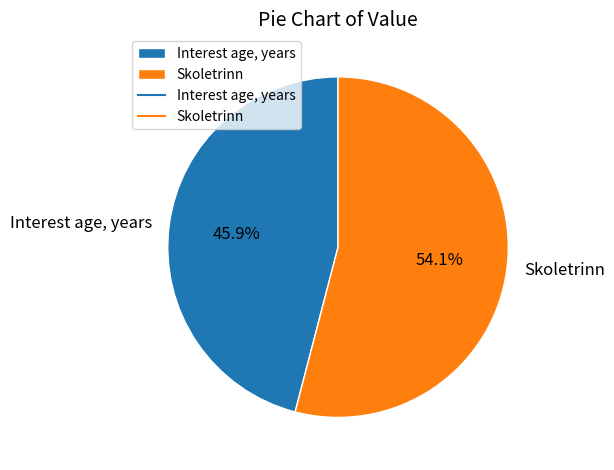

To the nearest percent, what is the average slice percentage?

50%